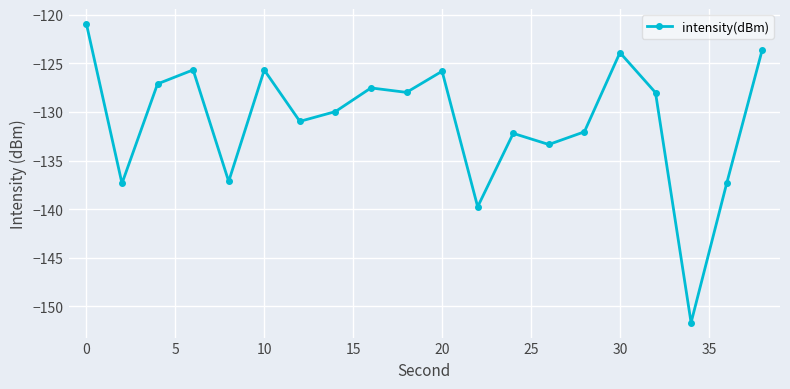

What is the greatest value displayed?

-120.9